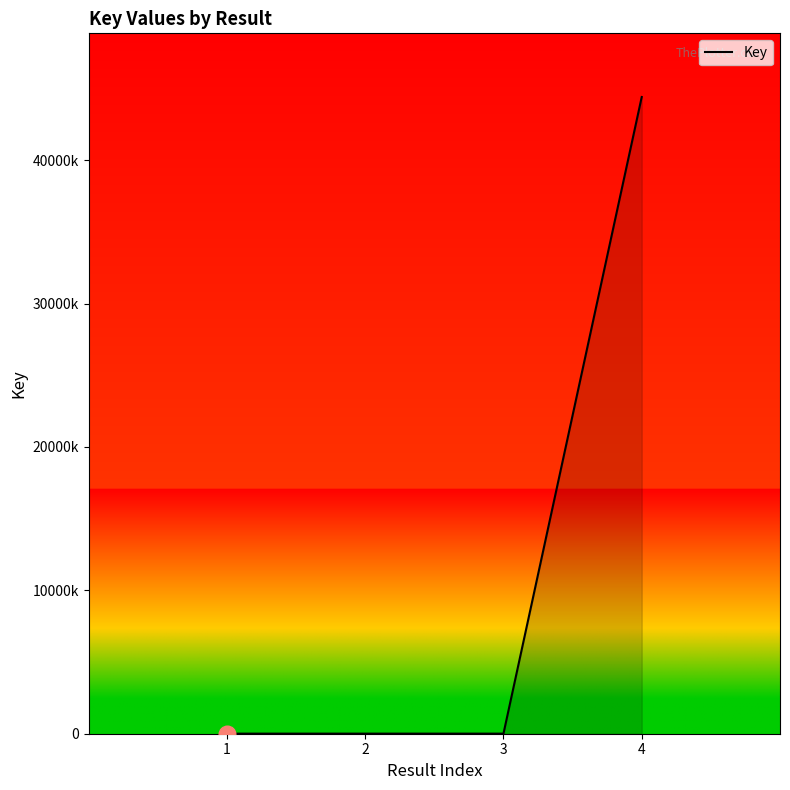

True or false: there are more than 1 points higher than both neighbors.

False